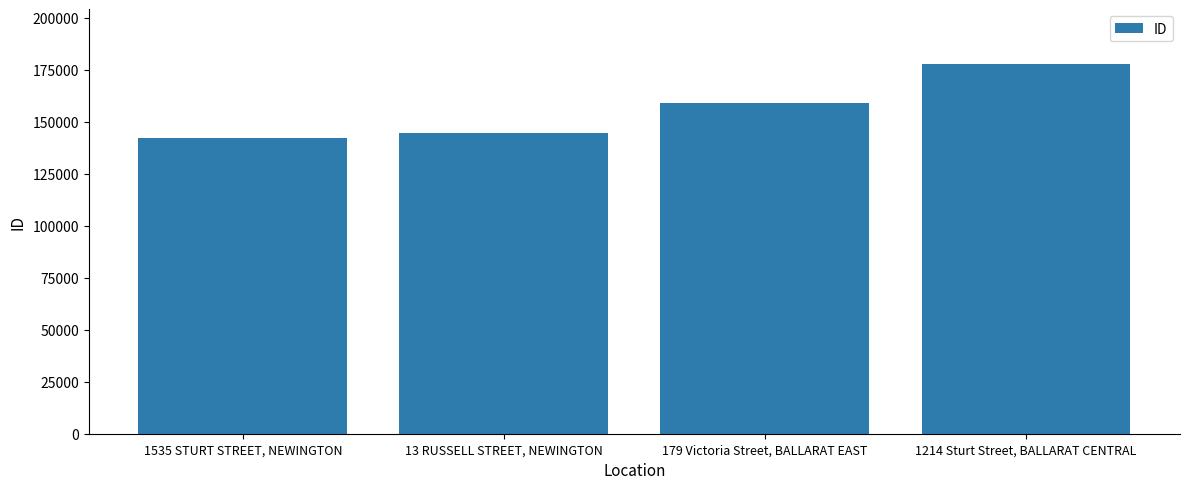

Which category has the highest value across all series?

1214 Sturt Street, BALLARAT CENTRAL